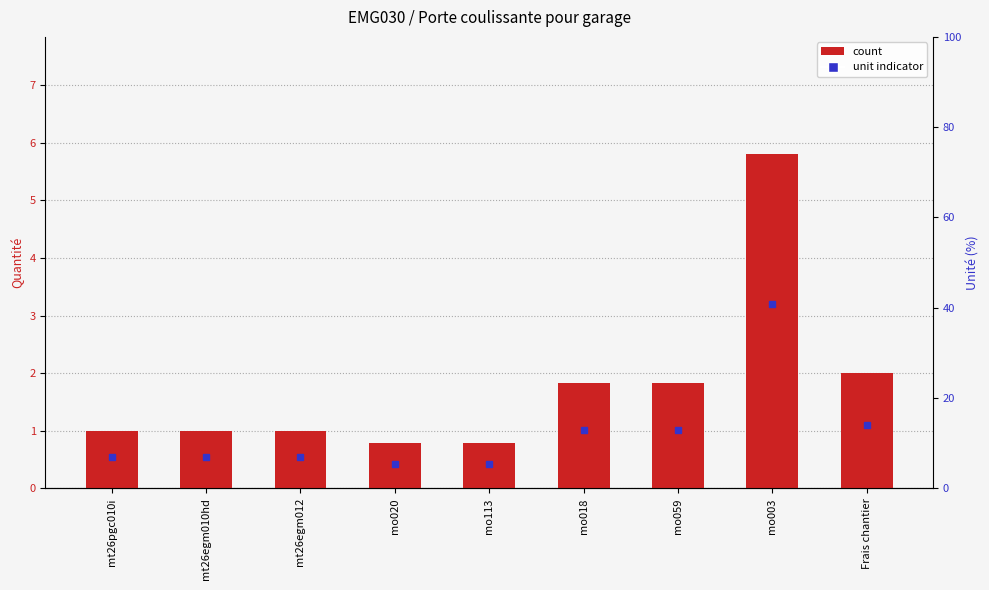

At which label is the value closest to 3?

Frais chantier